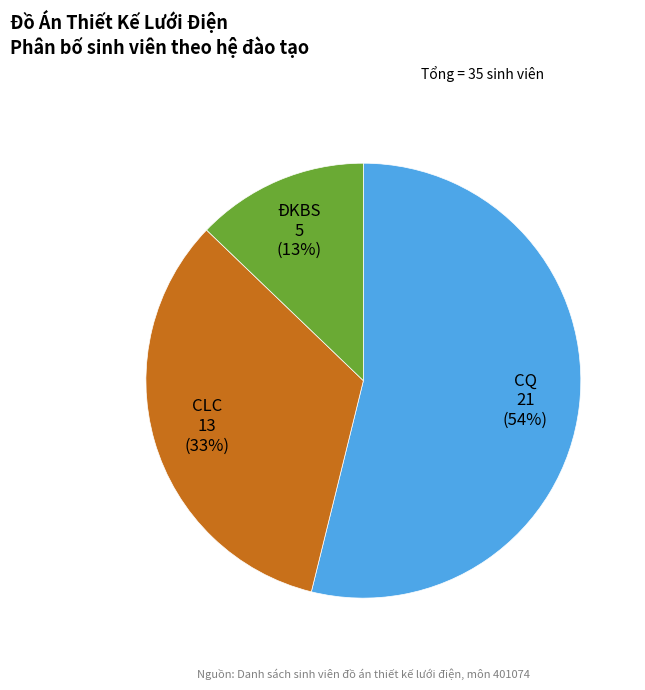

What is the majority slice?

CQ